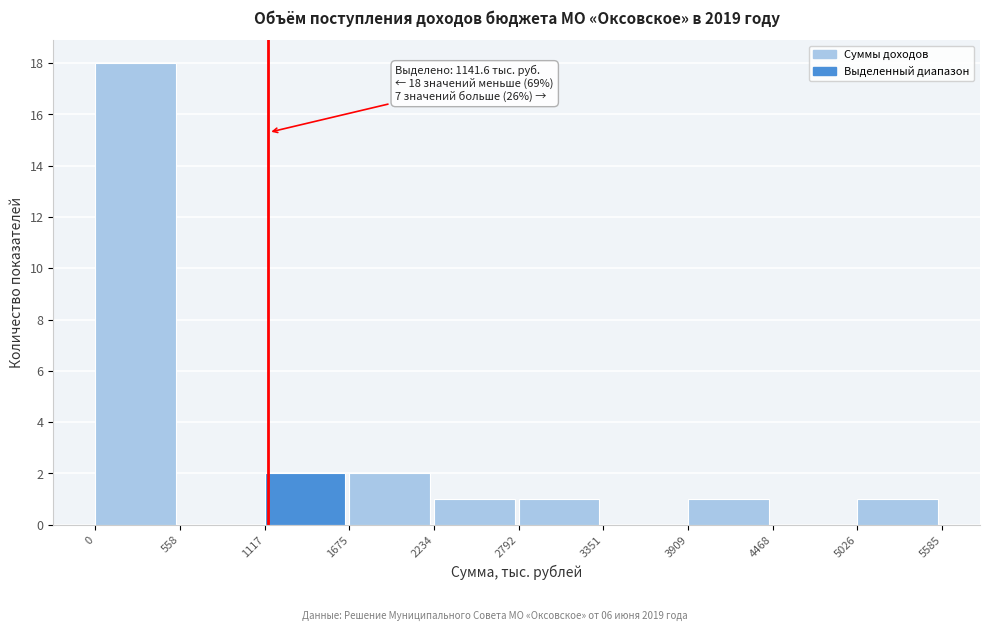

Over which range of the x-axis is the bar tallest?

0 to 558